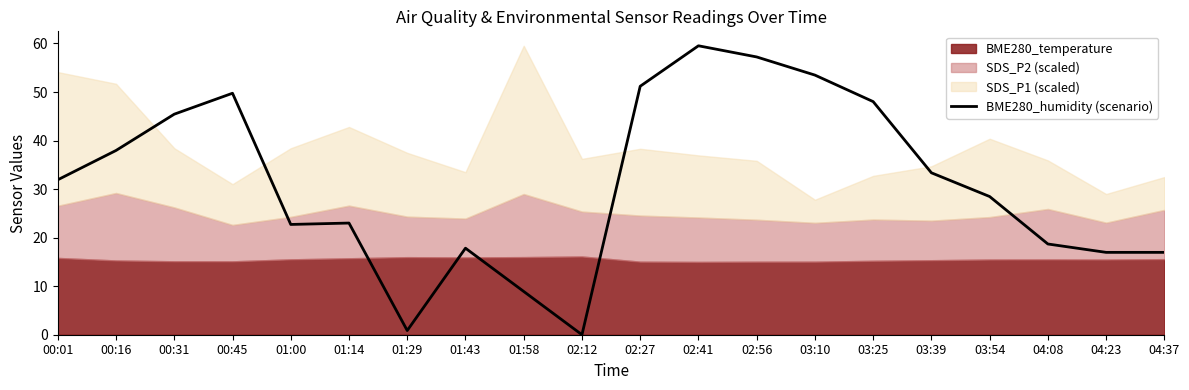

What is the difference between the maximum and second lowest values?

58.7